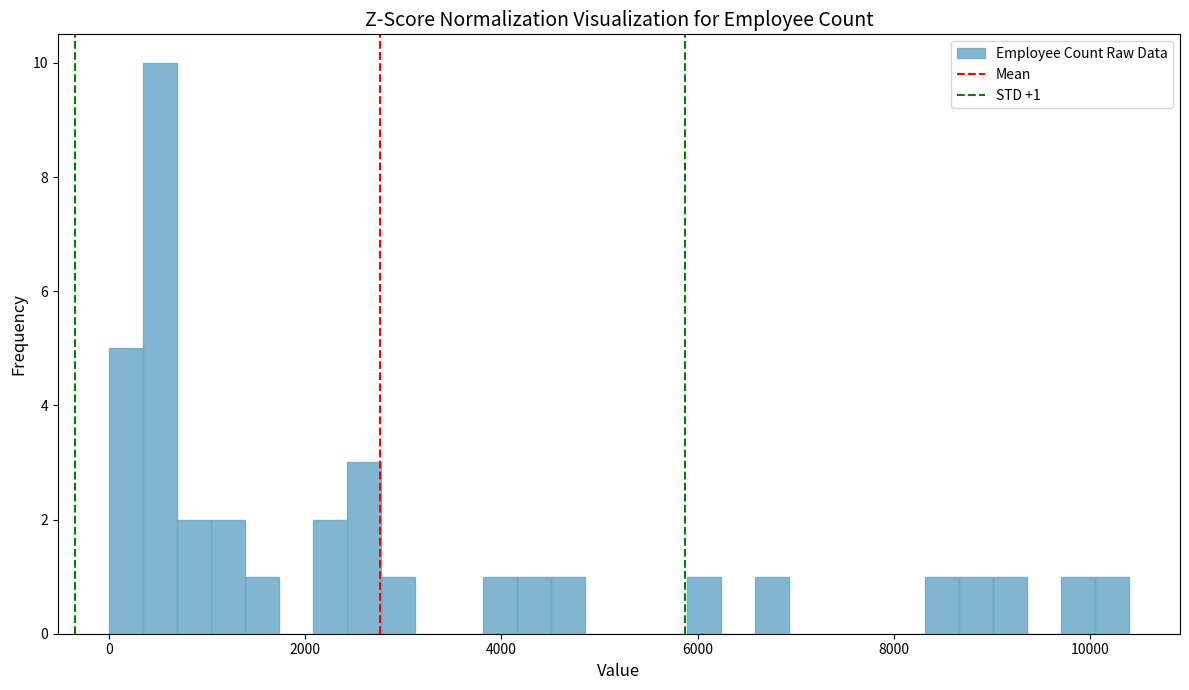

Read against the x-axis, roughly where is the centre of the tallest bar?

600